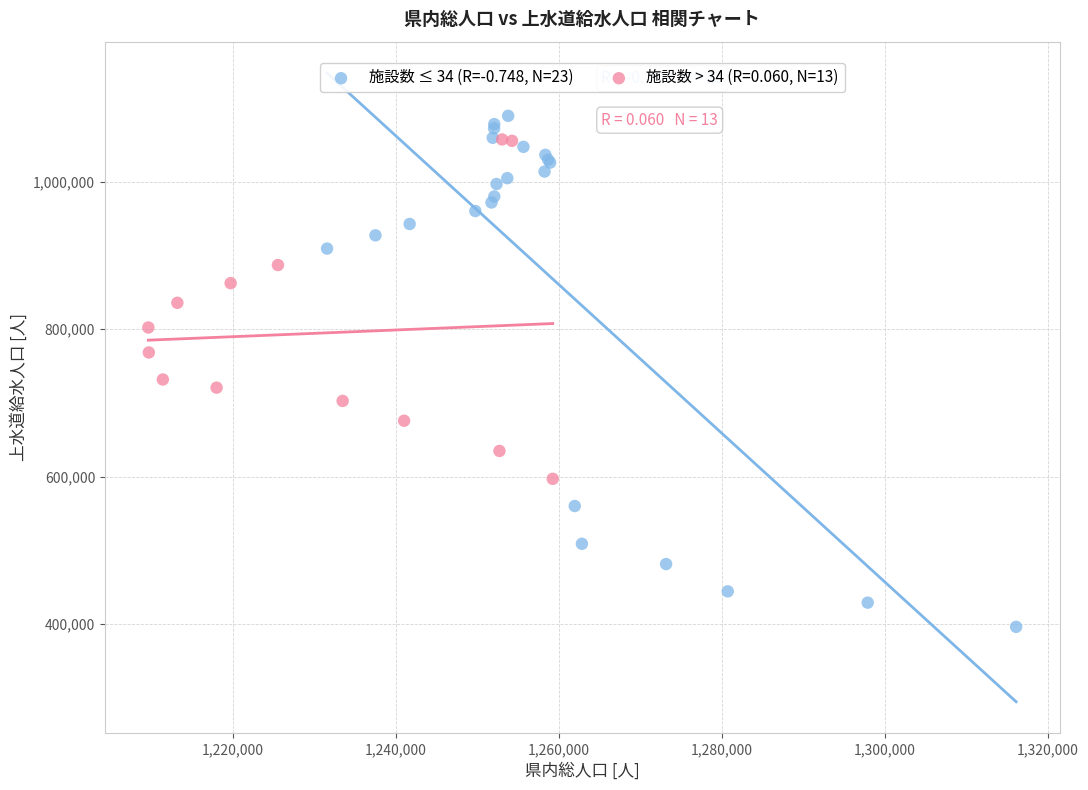

Which series has the largest Y range (max minus min)?

施設数 ≤ 34 (R=-0.748, N=23)